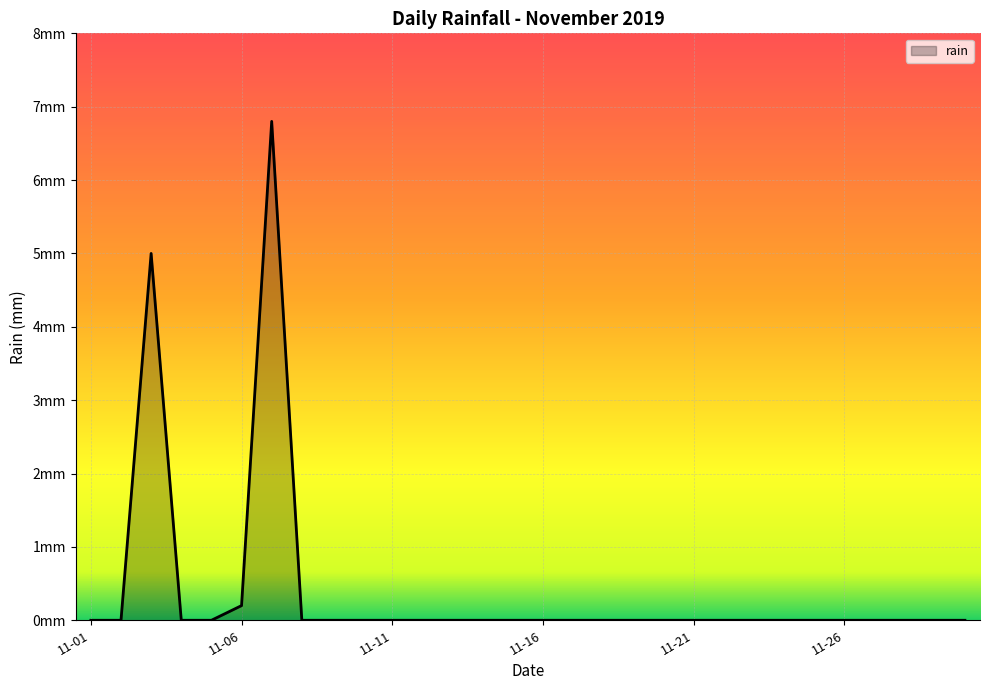

Does the chart display data point markers on the line(s)?

No